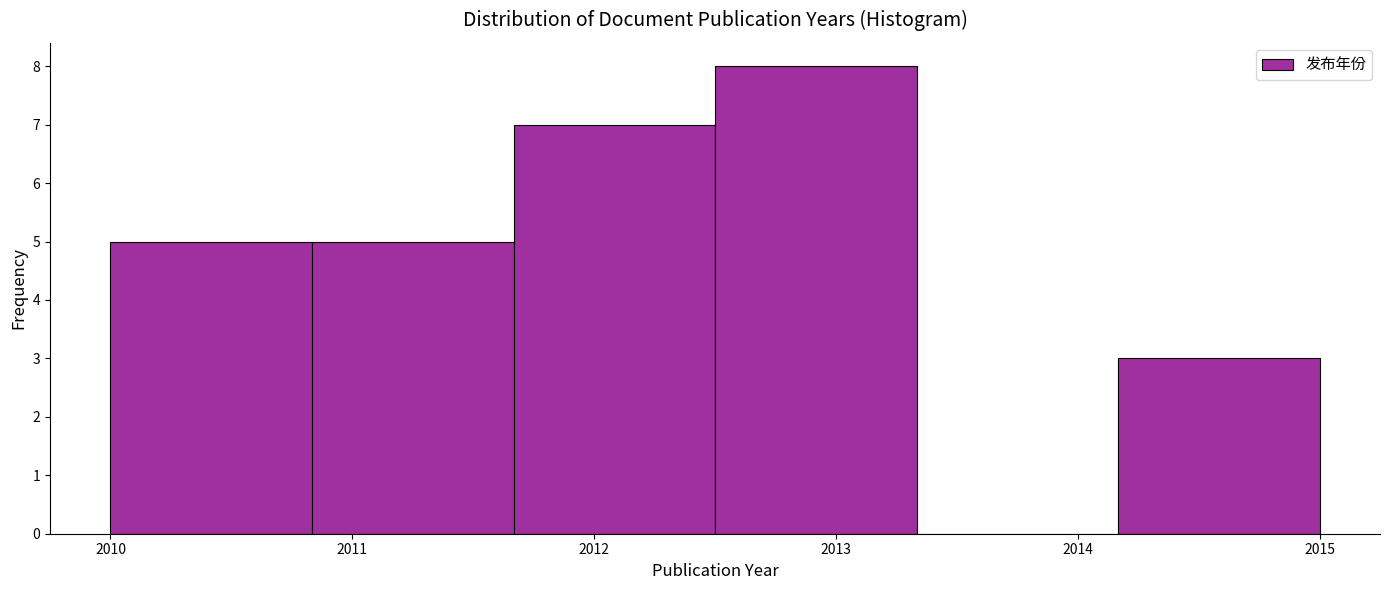

Reading left to right, transcribe this chart: for each bar, give the range it covers on the x-axis and its height. Neither the bar edges nor the heights are printed on the chart, so give them approximately, as read against the axes.

2010.0 to 2010.8: 5
2010.8 to 2011.7: 5
2011.7 to 2012.5: 7
2012.5 to 2013.3: 8
2013.3 to 2014.2: 0
2014.2 to 2015.0: 3